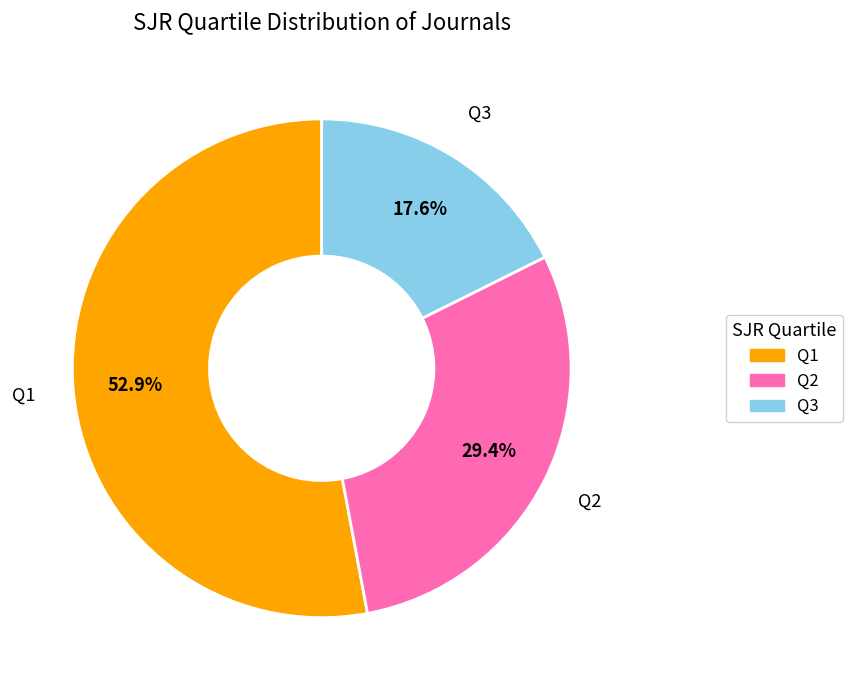

How much of the chart is everything except Q2?

70.6%